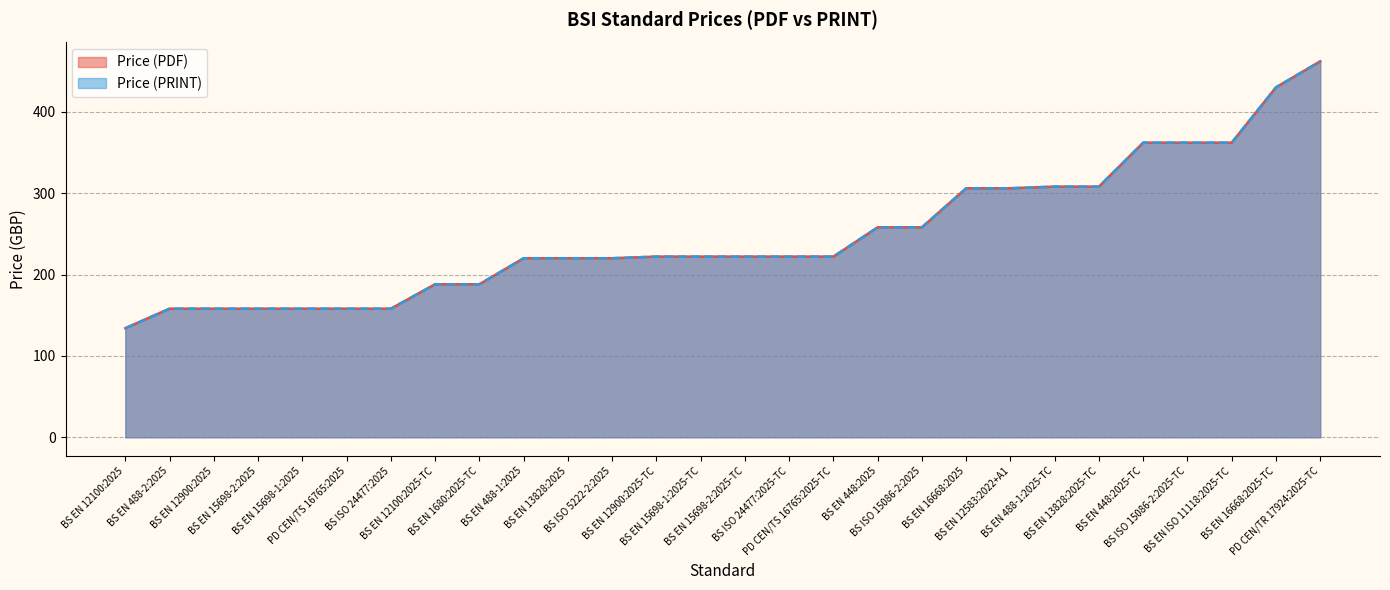

Where is Price (PRINT) nearest to the value 298?

BS EN 16668:2025